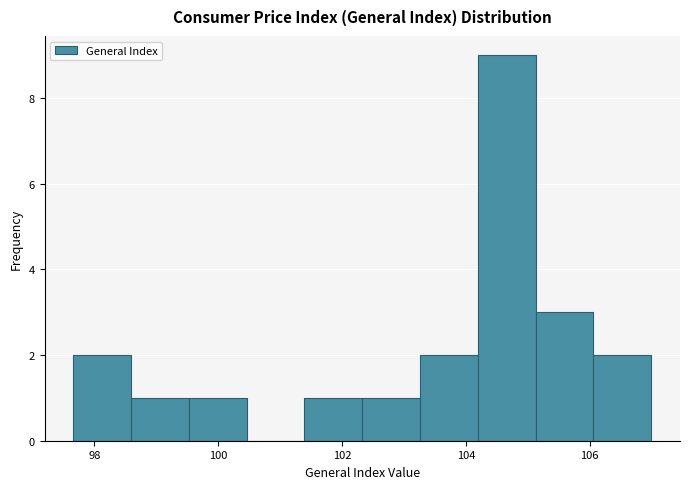

Which range on the x-axis has the tallest bar?

104.2 to 105.2